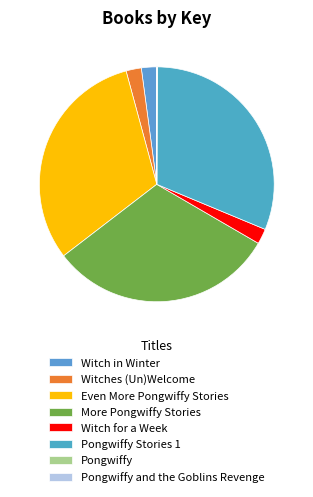

Which slice is the largest?

Even More Pongwiffy Stories